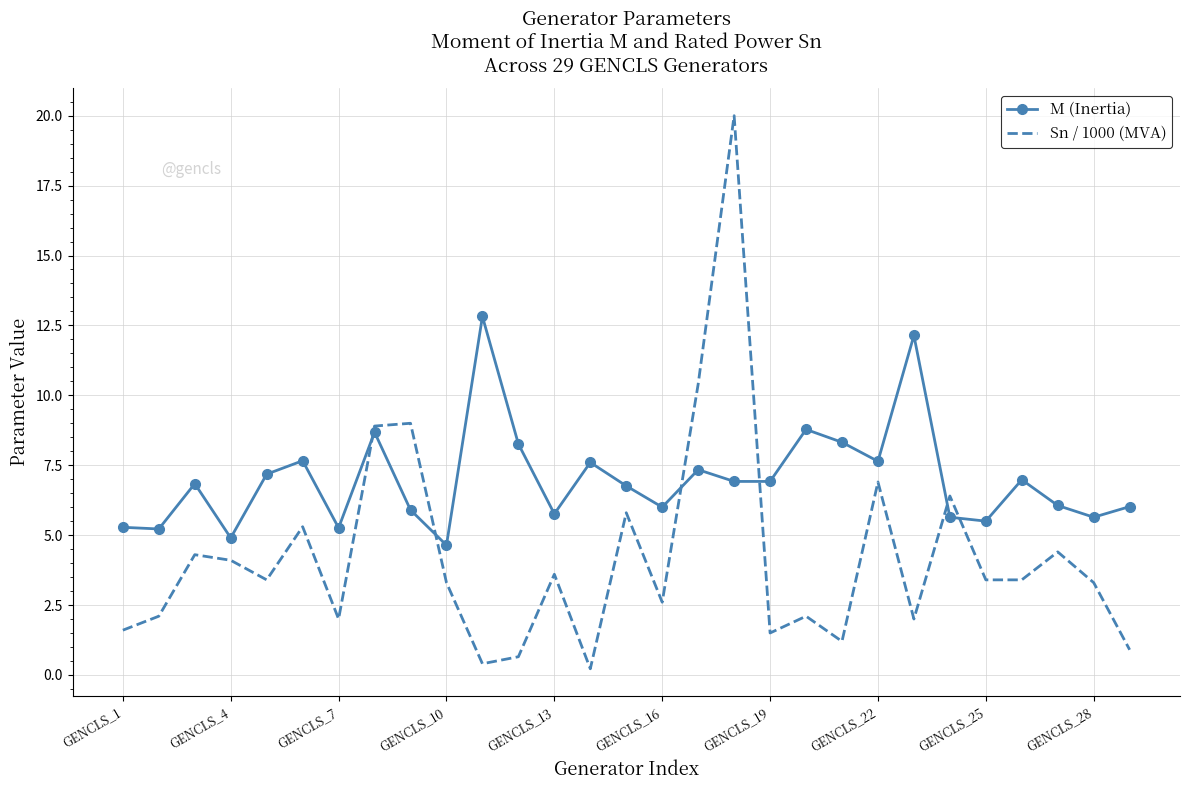

Which series has the largest total across all categories?

M (Inertia)